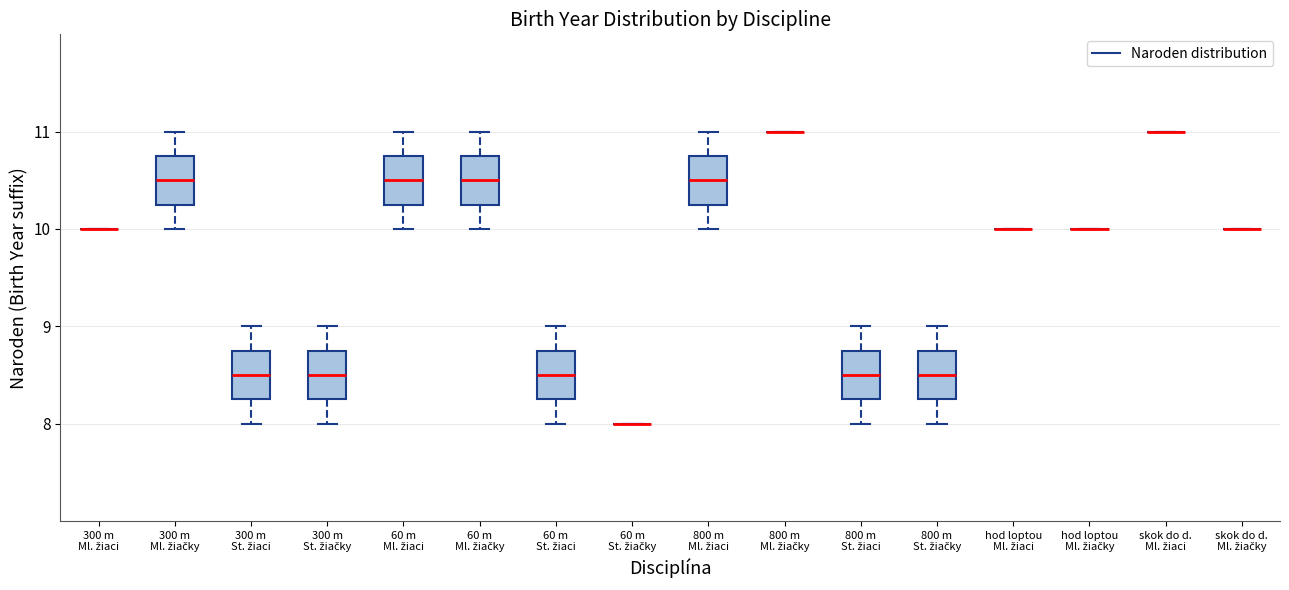

Reading left to right, transcribe this box plot: for each box, give where its median line is, the range the box spans, and where its two whiskers end, as read against the y-axis. The values are not printed on the chart, so give them approximately, as read against the axis.

300 m Ml. žiaci: box collapsed to a line at 10.0, whiskers 10.0 to 10.0
300 m Ml. žiačky: median 10.5, box 10.3 to 10.8, whiskers 10.0 to 11.0
300 m St. žiaci: median 8.5, box 8.3 to 8.8, whiskers 8.0 to 9.0
300 m St. žiačky: median 8.5, box 8.3 to 8.8, whiskers 8.0 to 9.0
60 m Ml. žiaci: median 10.5, box 10.3 to 10.8, whiskers 10.0 to 11.0
60 m Ml. žiačky: median 10.5, box 10.3 to 10.8, whiskers 10.0 to 11.0
60 m St. žiaci: median 8.5, box 8.3 to 8.8, whiskers 8.0 to 9.0
60 m St. žiačky: box collapsed to a line at 8.0, whiskers 8.0 to 8.0
800 m Ml. žiaci: median 10.5, box 10.3 to 10.8, whiskers 10.0 to 11.0
800 m Ml. žiačky: box collapsed to a line at 11.0, whiskers 11.0 to 11.0
800 m St. žiaci: median 8.5, box 8.3 to 8.8, whiskers 8.0 to 9.0
800 m St. žiačky: median 8.5, box 8.3 to 8.8, whiskers 8.0 to 9.0
hod loptou Ml. žiaci: box collapsed to a line at 10.0, whiskers 10.0 to 10.0
hod loptou Ml. žiačky: box collapsed to a line at 10.0, whiskers 10.0 to 10.0
skok do d. Ml. žiaci: box collapsed to a line at 11.0, whiskers 11.0 to 11.0
skok do d. Ml. žiačky: box collapsed to a line at 10.0, whiskers 10.0 to 10.0